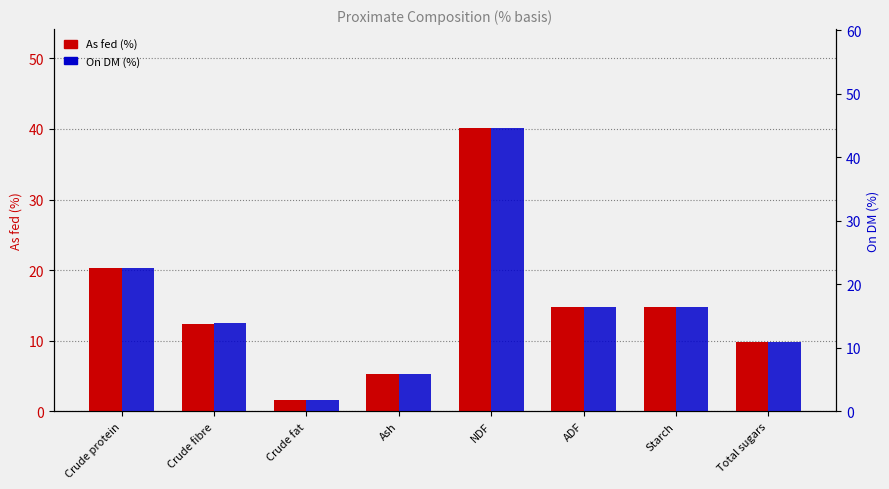

What is the sum of all As fed values?

119.2